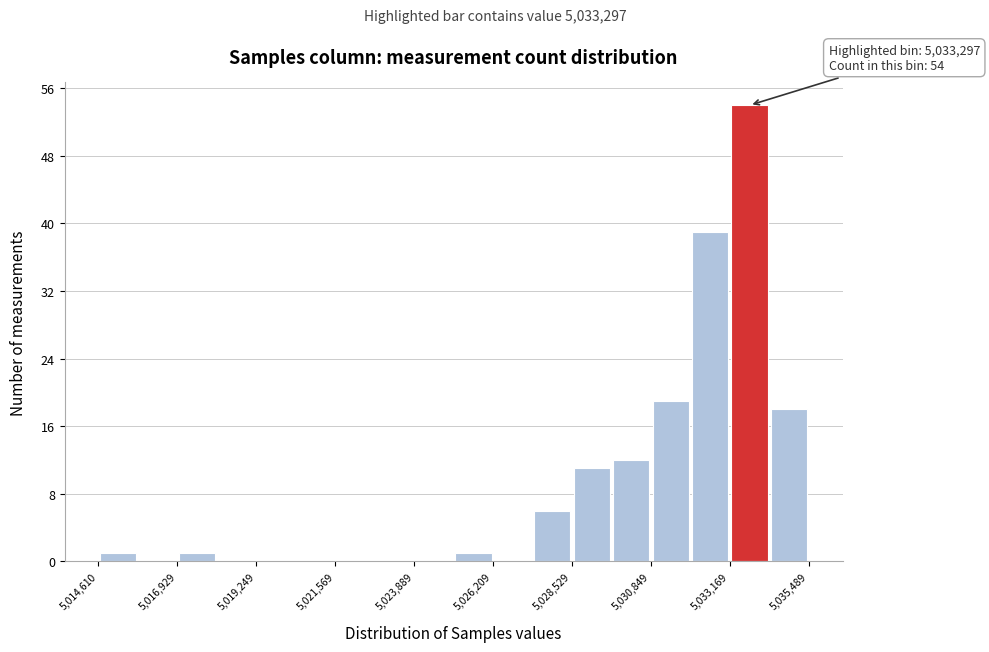

Read against the x-axis, roughly where is the centre of the tallest bar?

5033500